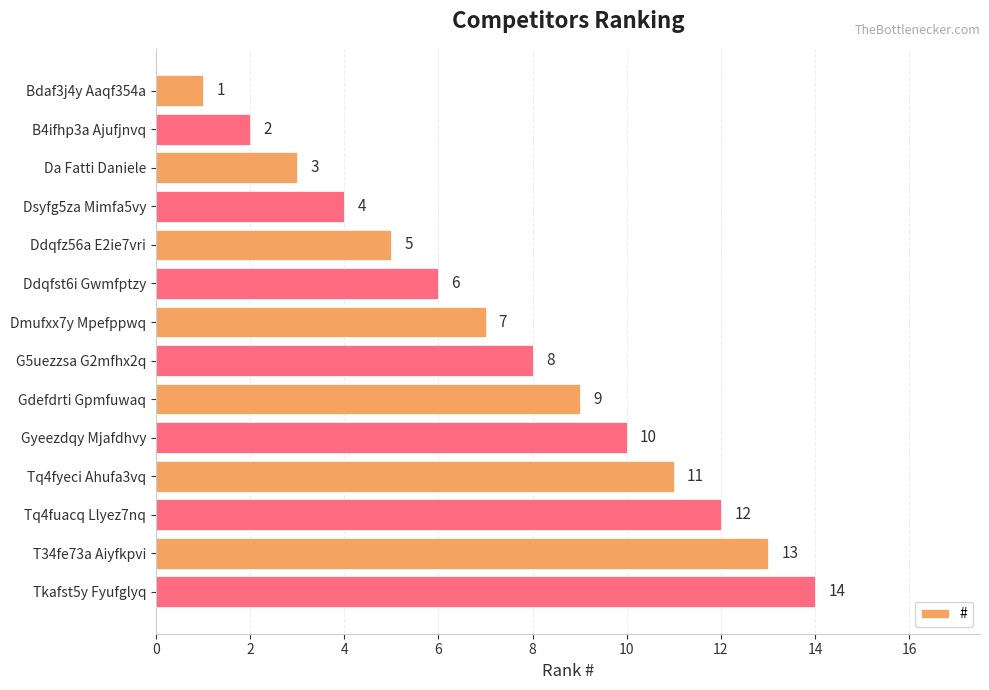

The chart shows a value of 8 at G5uezzsa G2mfhx2q. True or false?

True